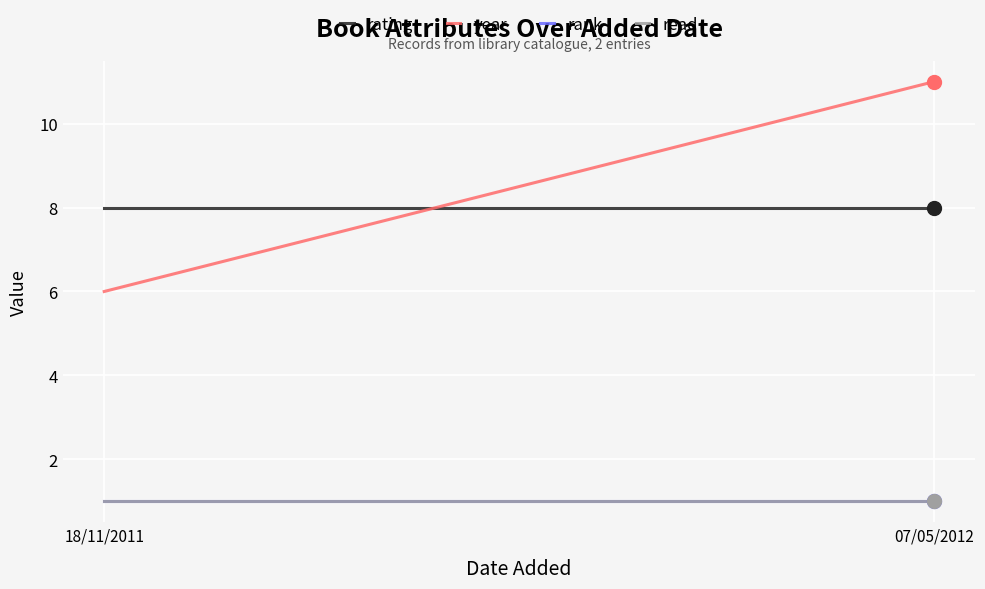

What is the total value across all series at 18/11/2011?

16